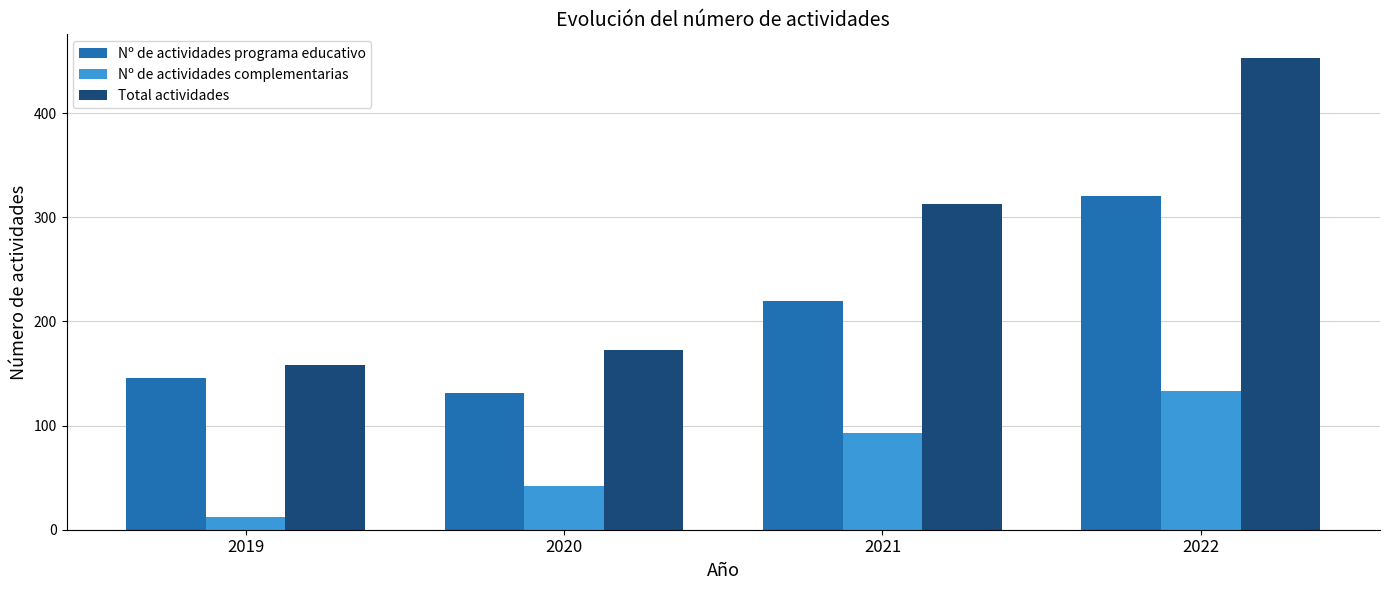

Does the chart contain any negative values?

No